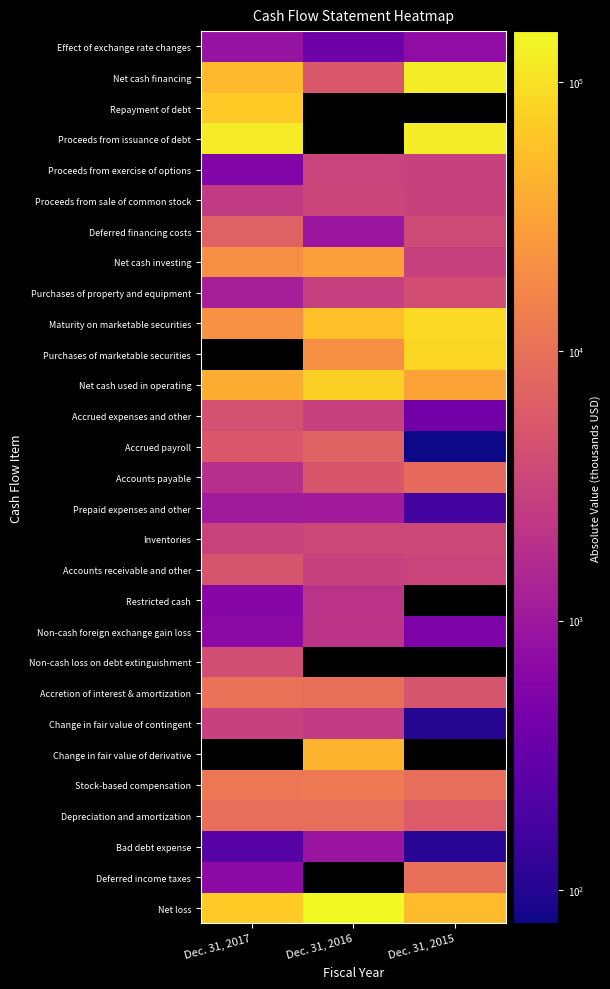

The value of Purchases of property and equipment at Dec. 31, 2015 is 4191.0. True or false?

True